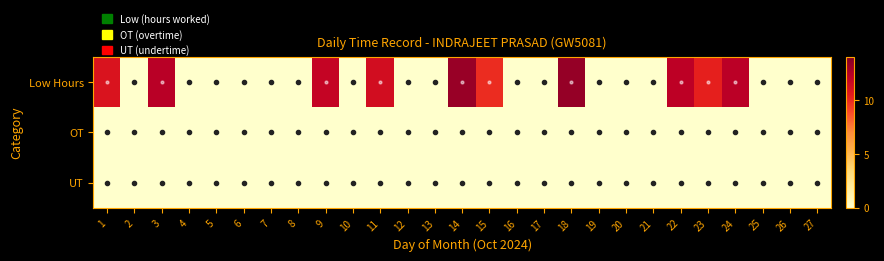

Reading right to left, extract all data points from this chart.

Low Hours: 27=0.0	26=0.0	25=0.0	24=12.2	23=10.3	22=12.2	21=0.0	20=0.0	19=0.0	18=13.4	17=0.0	16=0.0	15=9.9	14=13.3	13=0.0	12=0.0	11=11.3	10=0.0	9=11.9	8=0.0	7=0.0	6=0.0	5=0.0	4=0.0	3=12.3	2=0.0	1=10.9
OT: 27=0.0	26=0.0	25=0.0	24=0.0	23=0.0	22=0.0	21=0.0	20=0.0	19=0.0	18=0.0	17=0.0	16=0.0	15=0.0	14=0.0	13=0.0	12=0.0	11=0.0	10=0.0	9=0.0	8=0.0	7=0.0	6=0.0	5=0.0	4=0.0	3=0.0	2=0.0	1=0.0
UT: 27=0.0	26=0.0	25=0.0	24=0.0	23=0.0	22=0.0	21=0.0	20=0.0	19=0.0	18=0.0	17=0.0	16=0.0	15=0.0	14=0.0	13=0.0	12=0.0	11=0.0	10=0.0	9=0.0	8=0.0	7=0.0	6=0.0	5=0.0	4=0.0	3=0.0	2=0.0	1=0.0